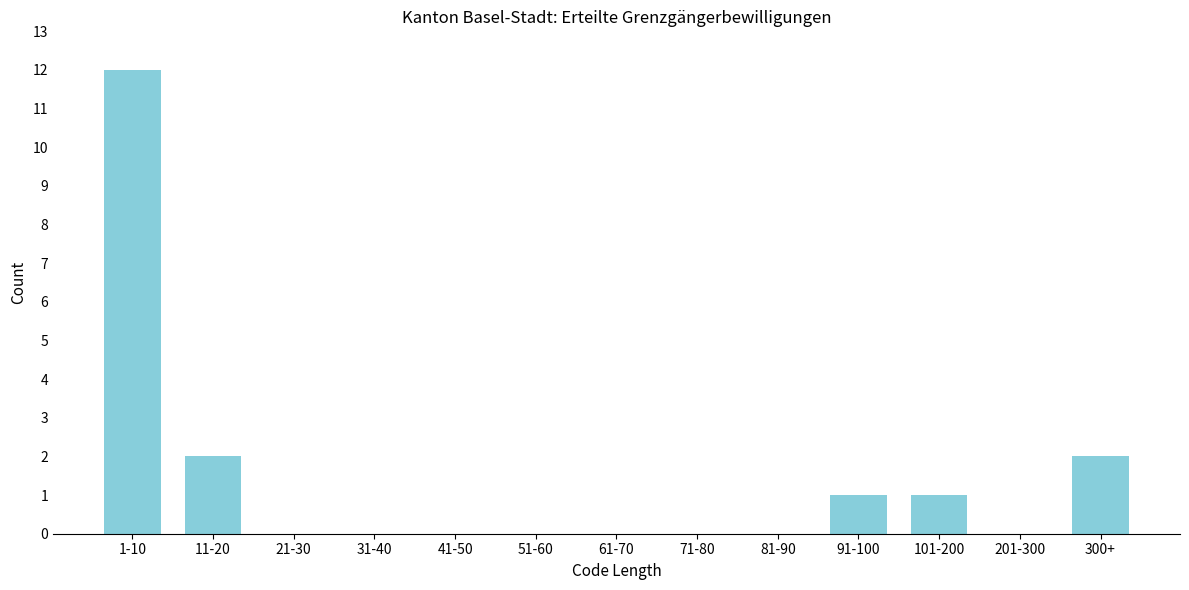

Reading left to right, what are all the values shown in this chart?

1-10=12	11-20=2	21-30=0	31-40=0	41-50=0	51-60=0	61-70=0	71-80=0	81-90=0	91-100=1	101-200=1	201-300=0	300+=2